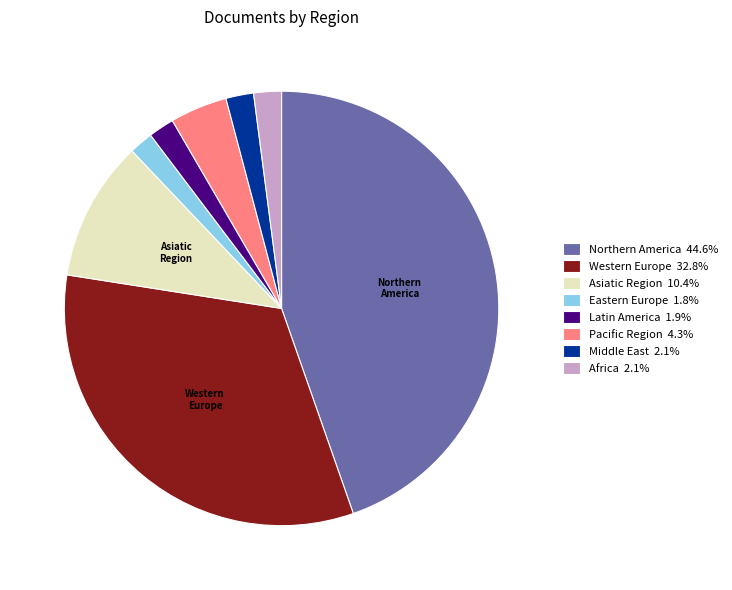

Combined, do Northern America 44.6% and Asiatic Region 10.4% account for over 50%?

Yes